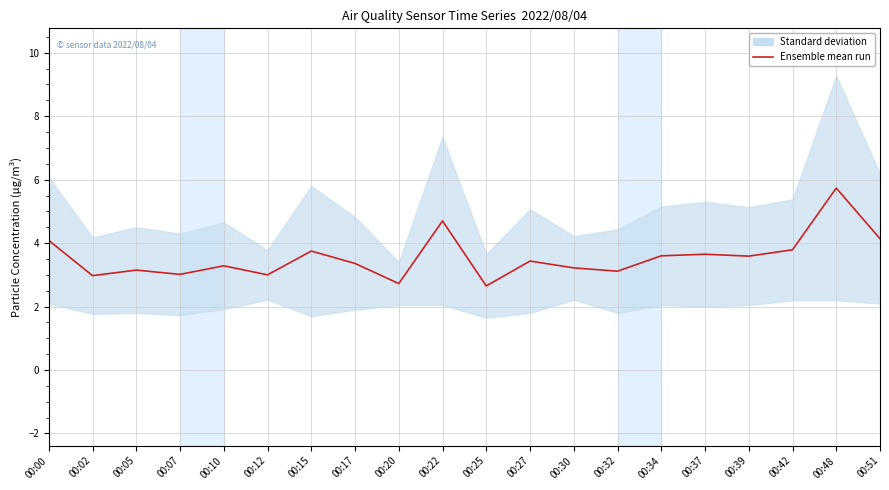

Read the value at 00:42.

3.8